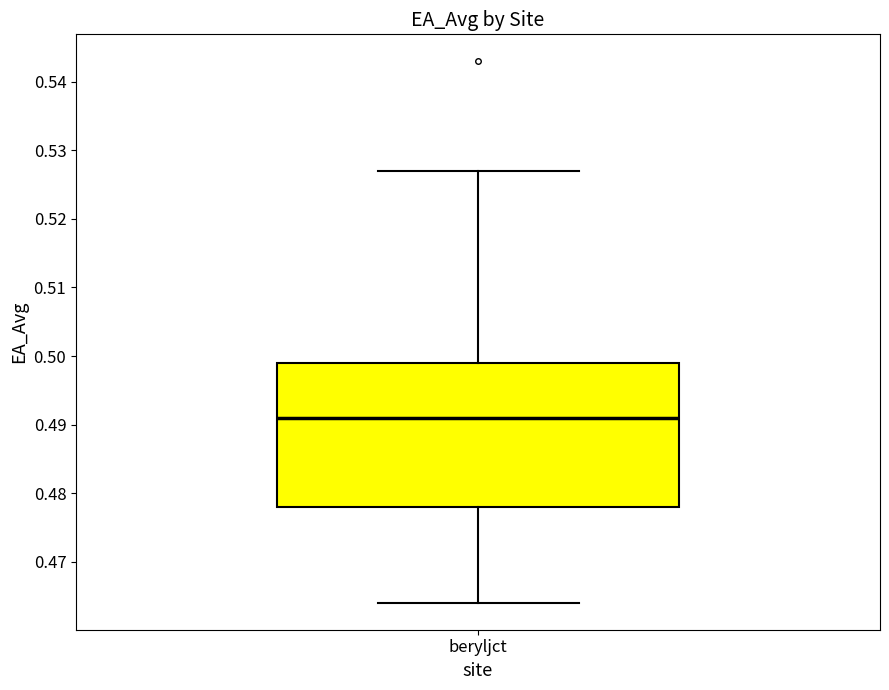

Read this box plot against the y-axis: the position of the median line, the range covered by the box, and the ends of both whiskers. The values are not printed on the chart, so give them approximately, as read against the axis.

median 0.491, box 0.478 to 0.499, whiskers 0.464 to 0.527